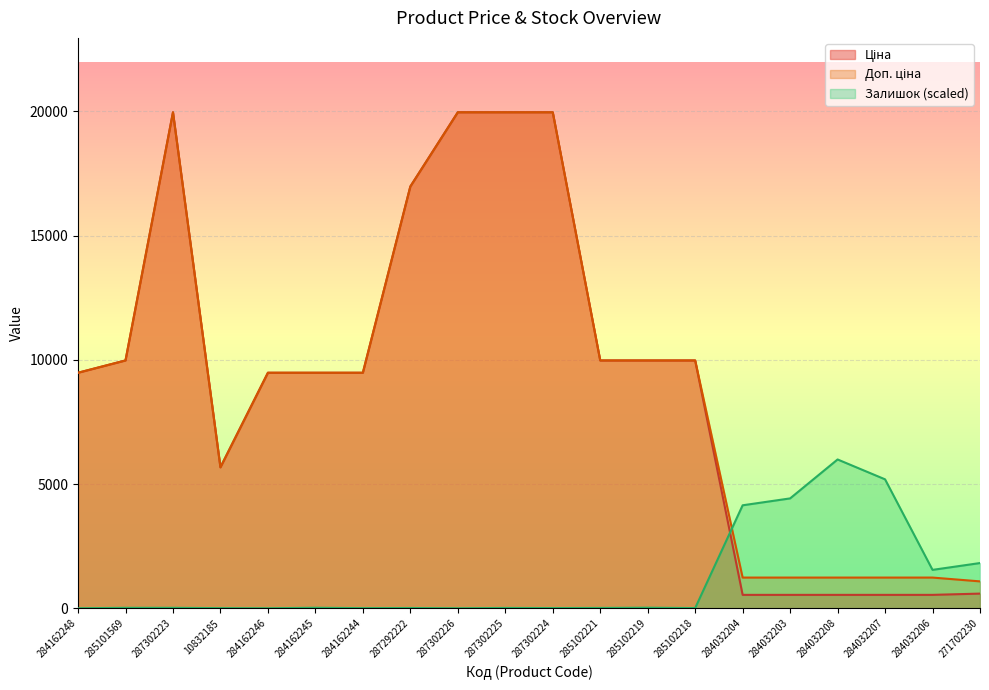

How many values in the Доп. ціна series are below 9480?

7